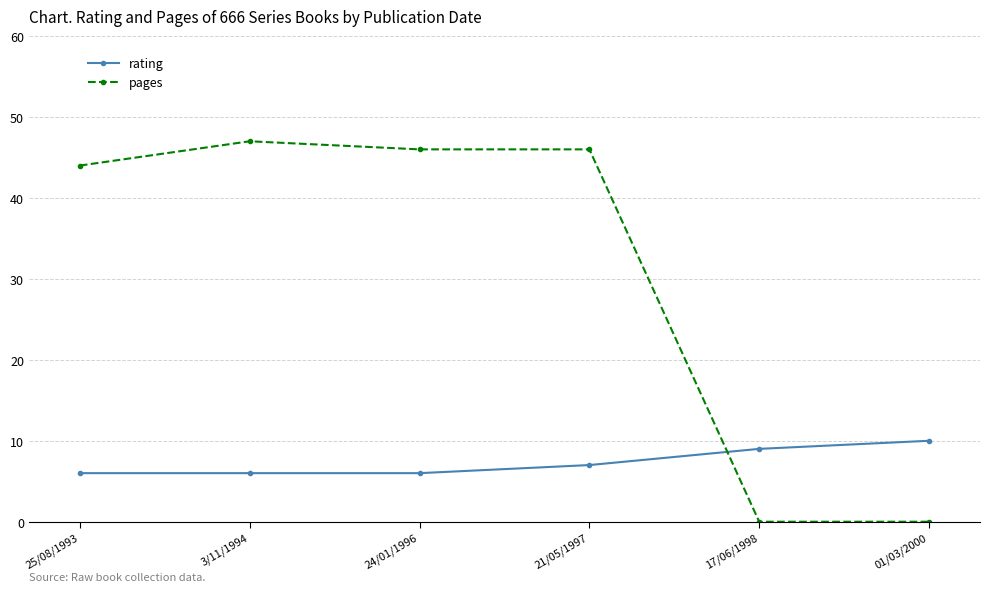

Is this an area chart (filled region under the line)?

No